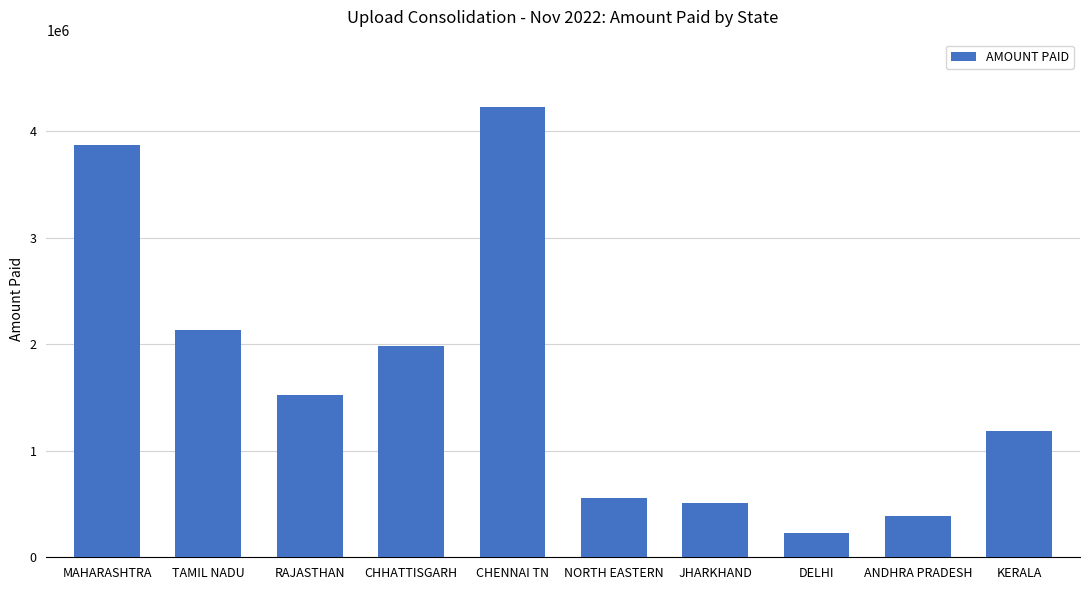

True or false: the data shows 1185285 at KERALA.

True